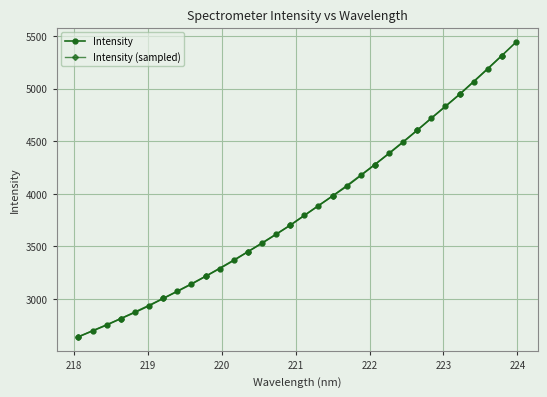

What is the value of the 21st point from the left?

4174.1